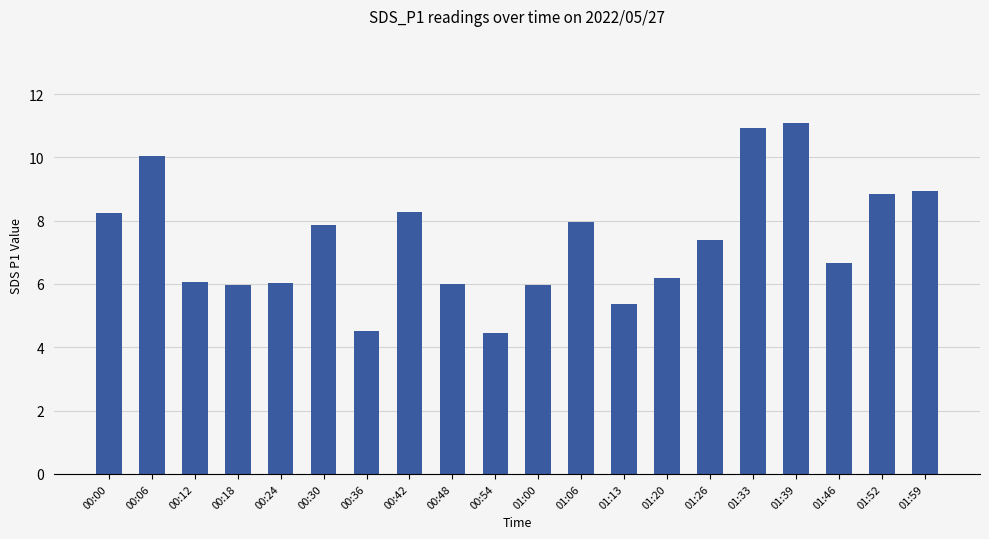

The chart shows a value of 15.4 at 01:39. True or false?

False